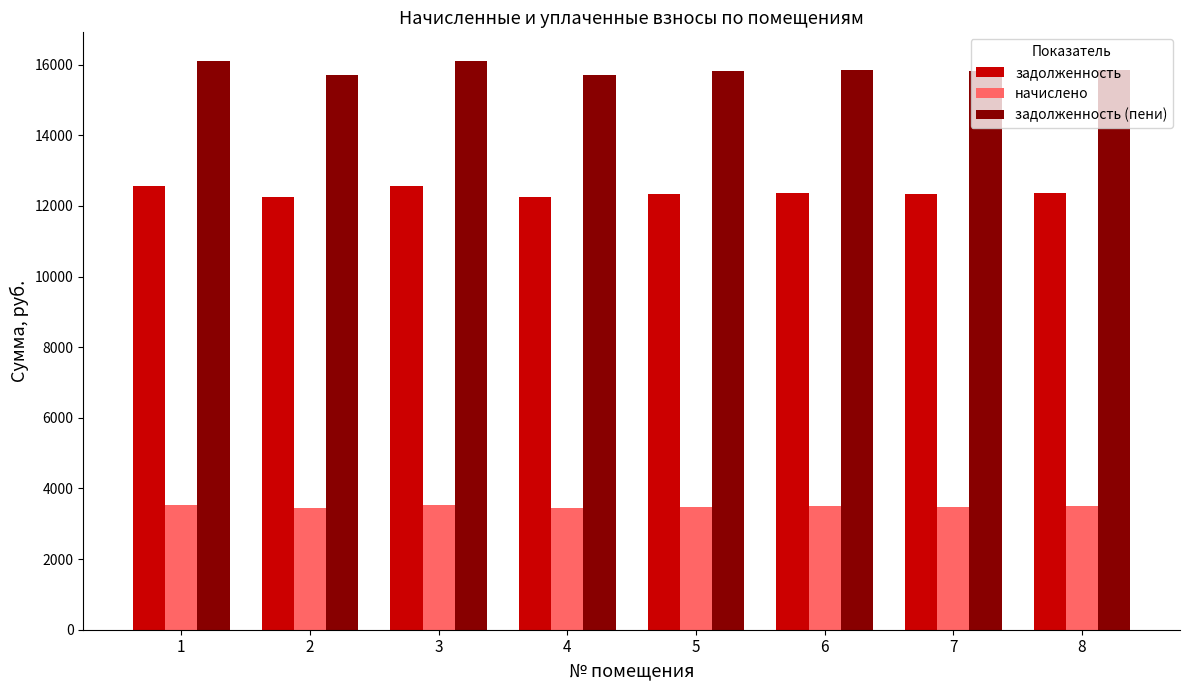

What is the value of the начислено bar at the 7th from the left?

3483.6